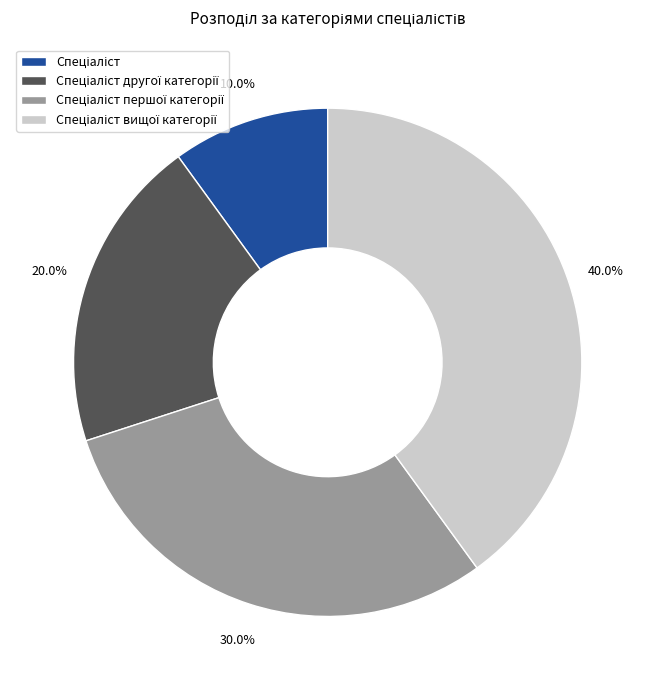

Is there any slice that represents more than half of the pie?

No